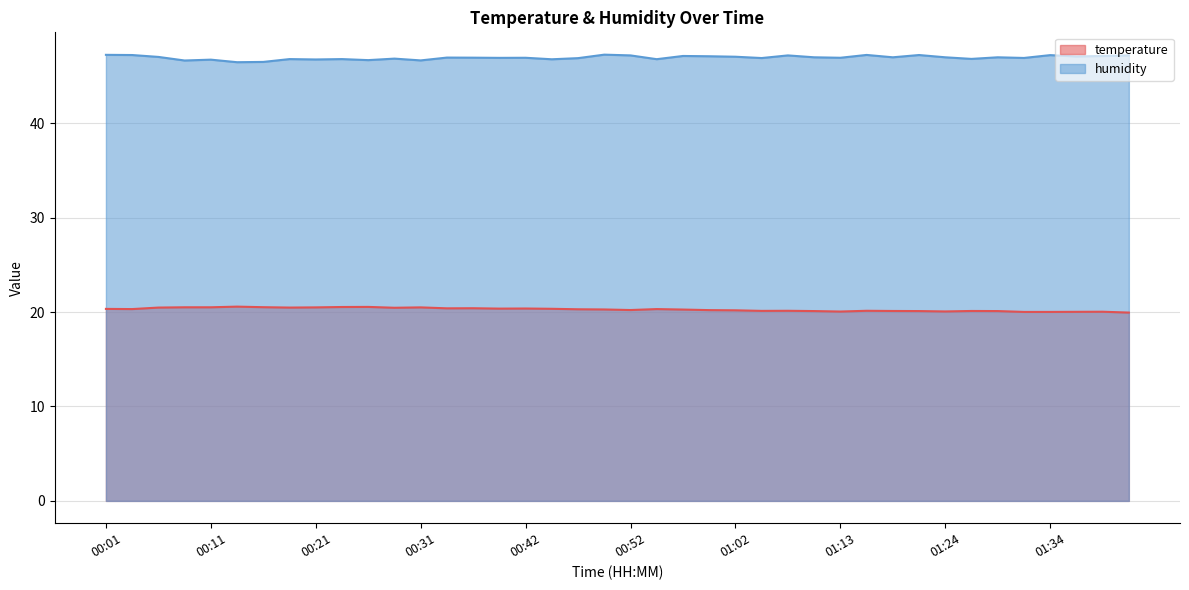

What position from the left is 00:44?

18